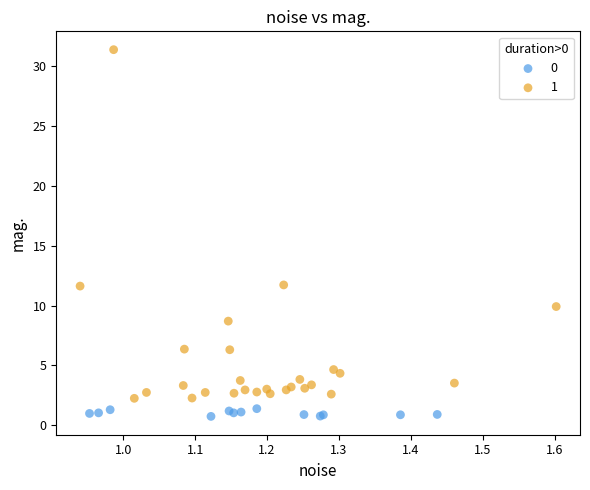

What are all the series names shown in the legend?

0, 1